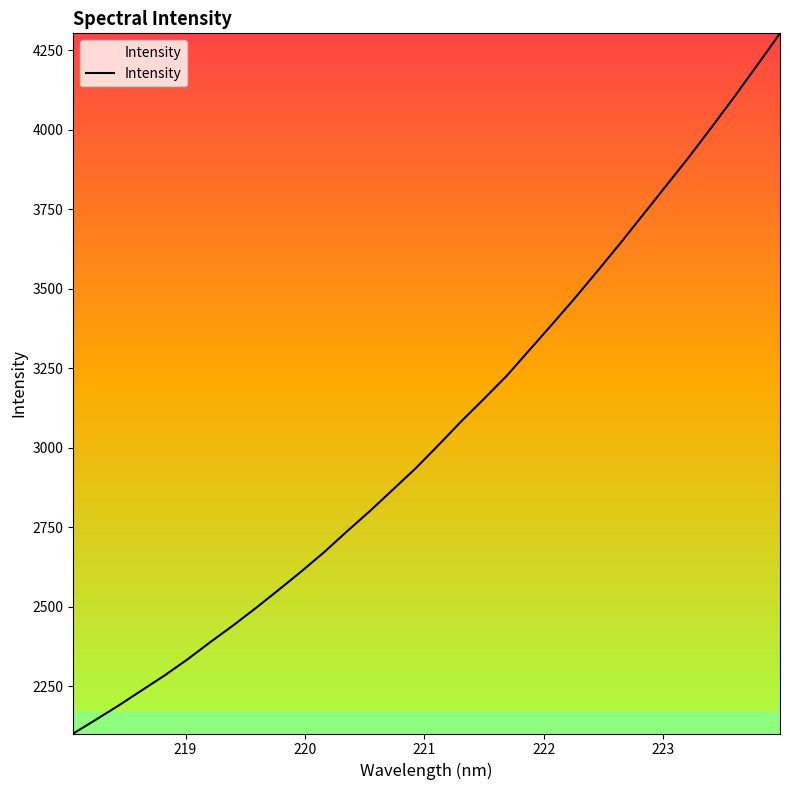

How many values exceed 3008?

16